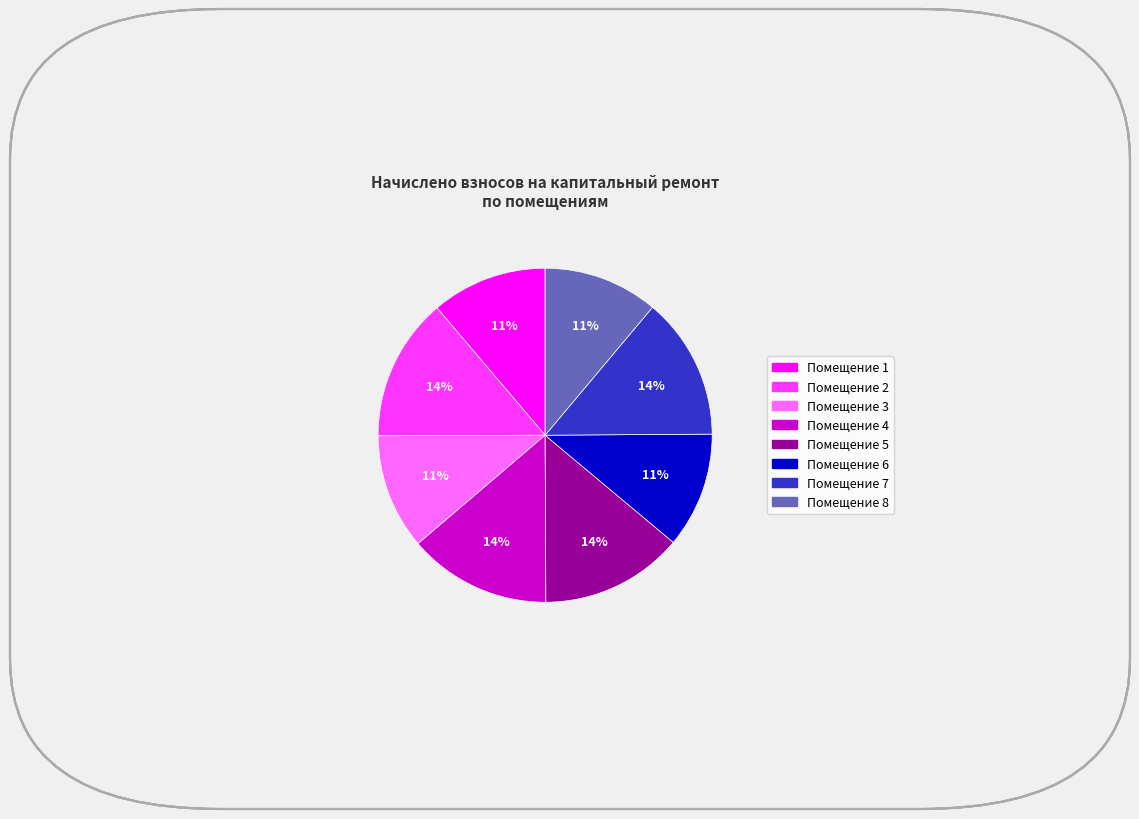

Is there a majority slice in this chart?

No